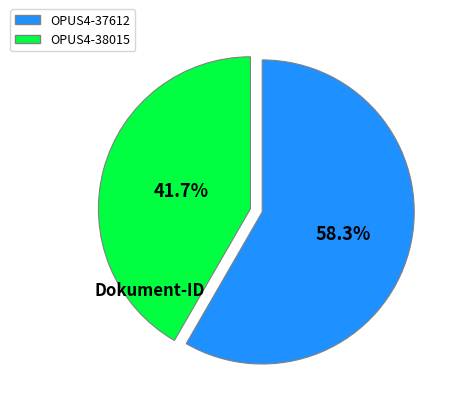

Between OPUS4-37612 and OPUS4-38015, which is larger?

OPUS4-37612